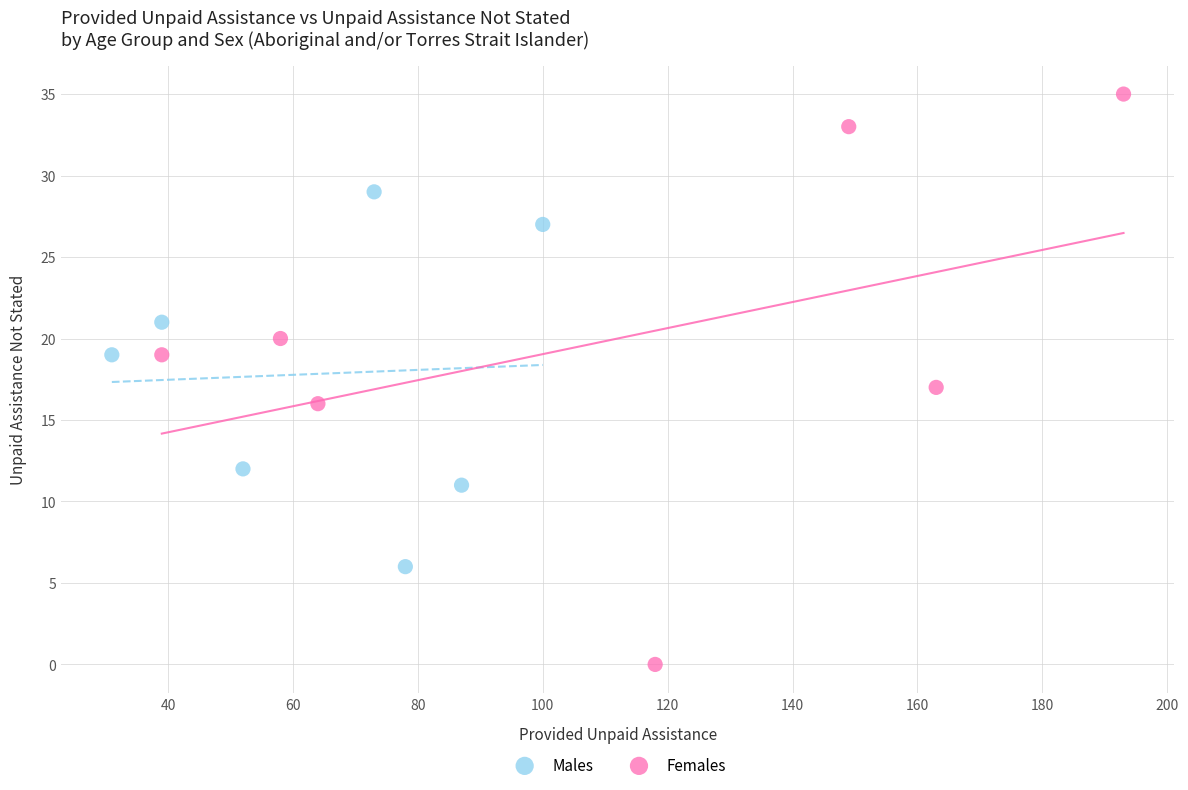

Which series has the largest Y range (max minus min)?

Females